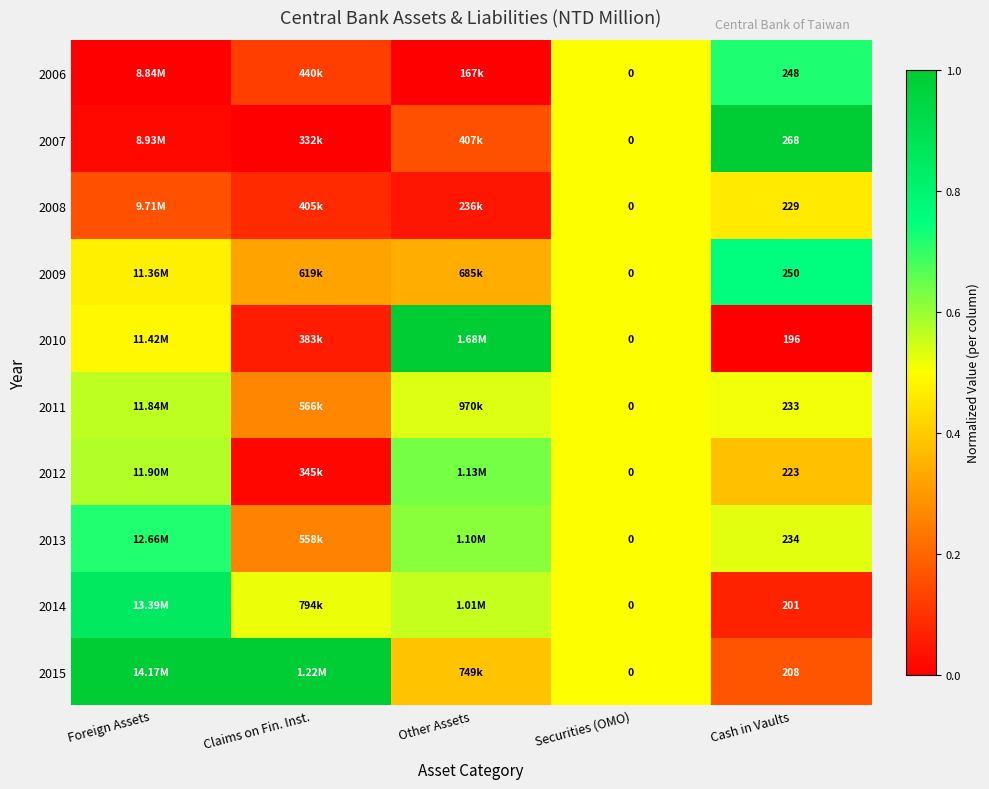

True or false: 2014 has a value of 0.8 at Other Assets.

False